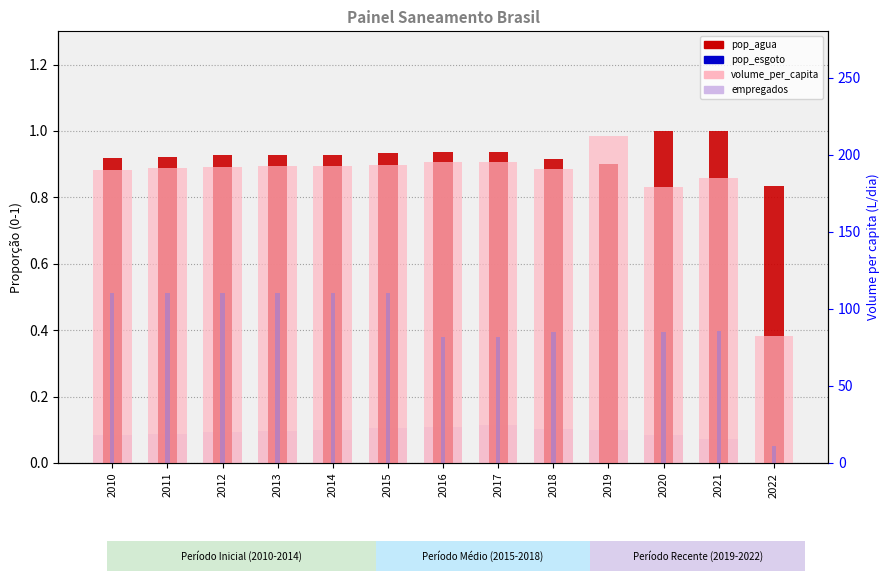

At which label does volume_per_capita reach its peak?

2019